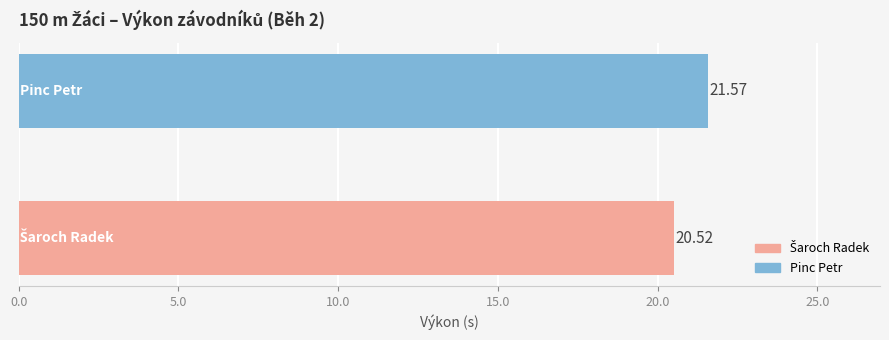

What is the average value?

21.0